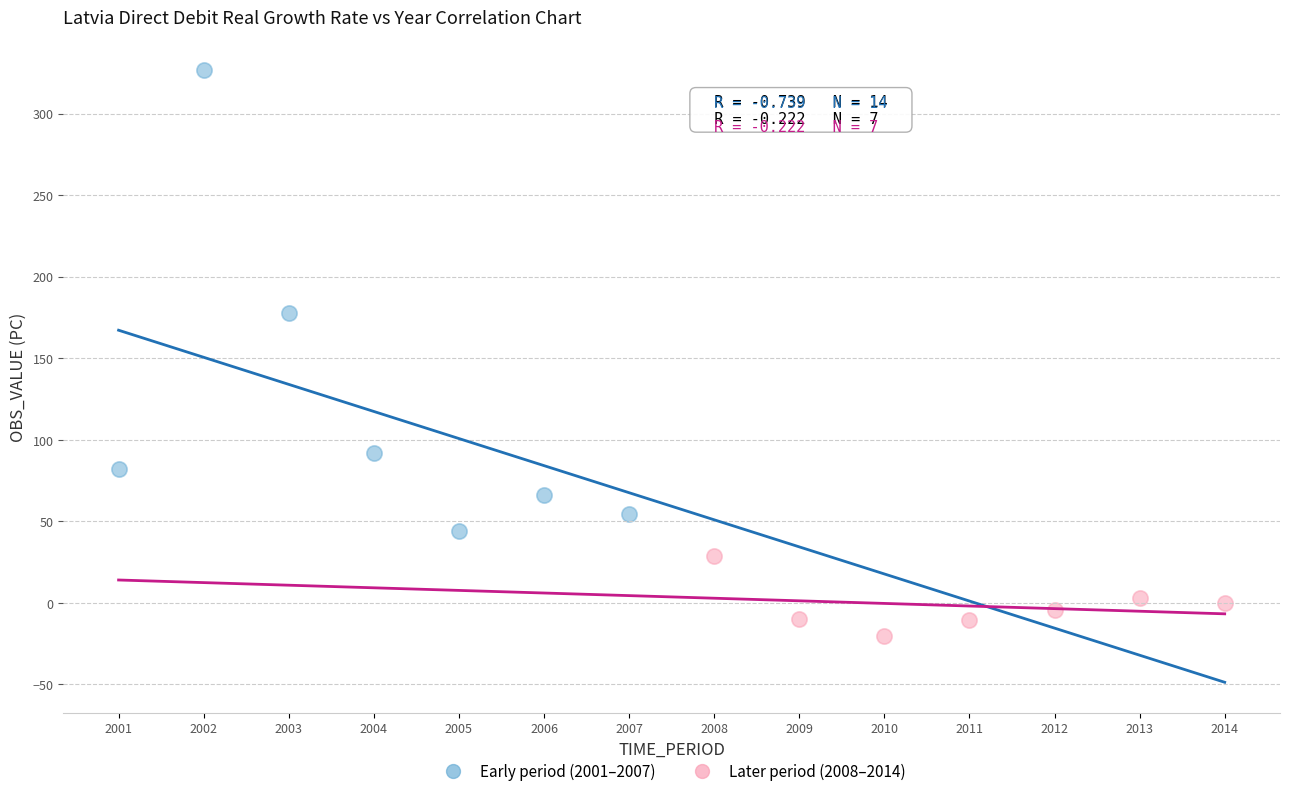

Which series reaches the maximum Y coordinate?

Early period (2001–2007)